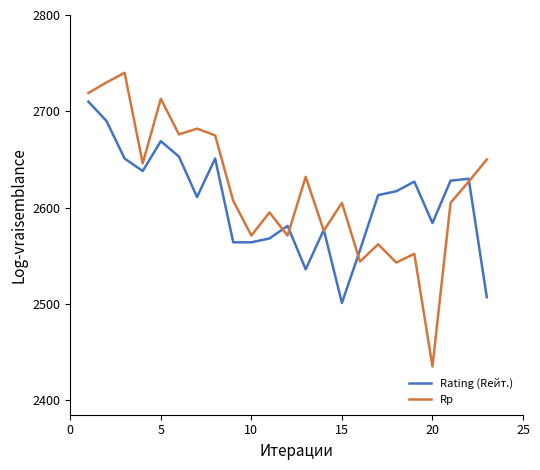

List the series in order of their overall mean, lowest first.

Rating (Rейт.), Rp